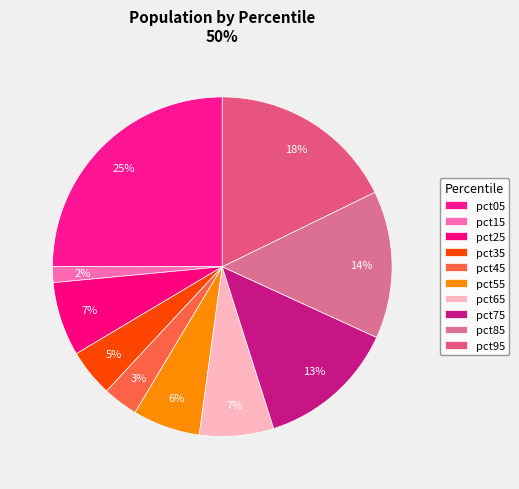

To the nearest percent, what is the combined percentage of pct05 and pct35?

30%